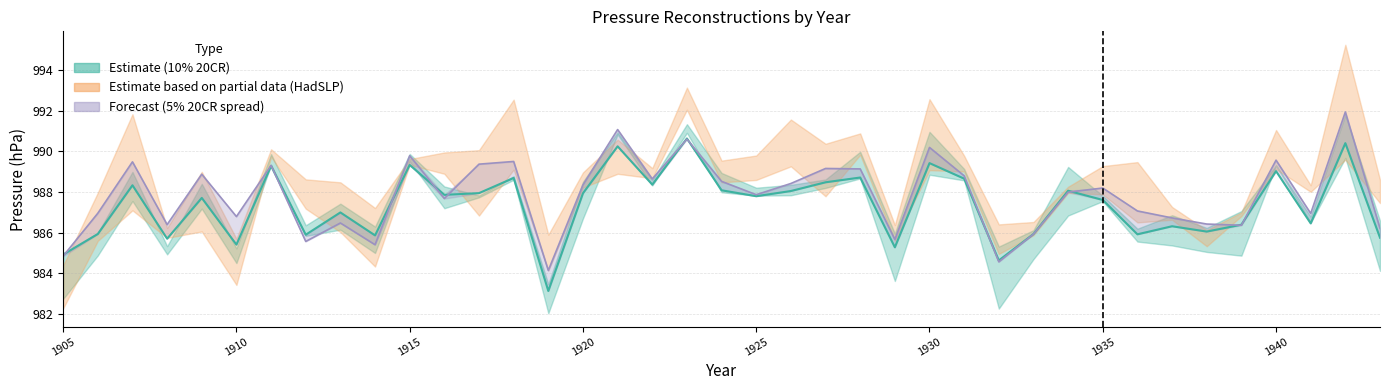

Which series ends up on top after the final intersection of full calibrate (10% 20CR) and full calibrate (5% 20CR)?

full calibrate (5% 20CR)